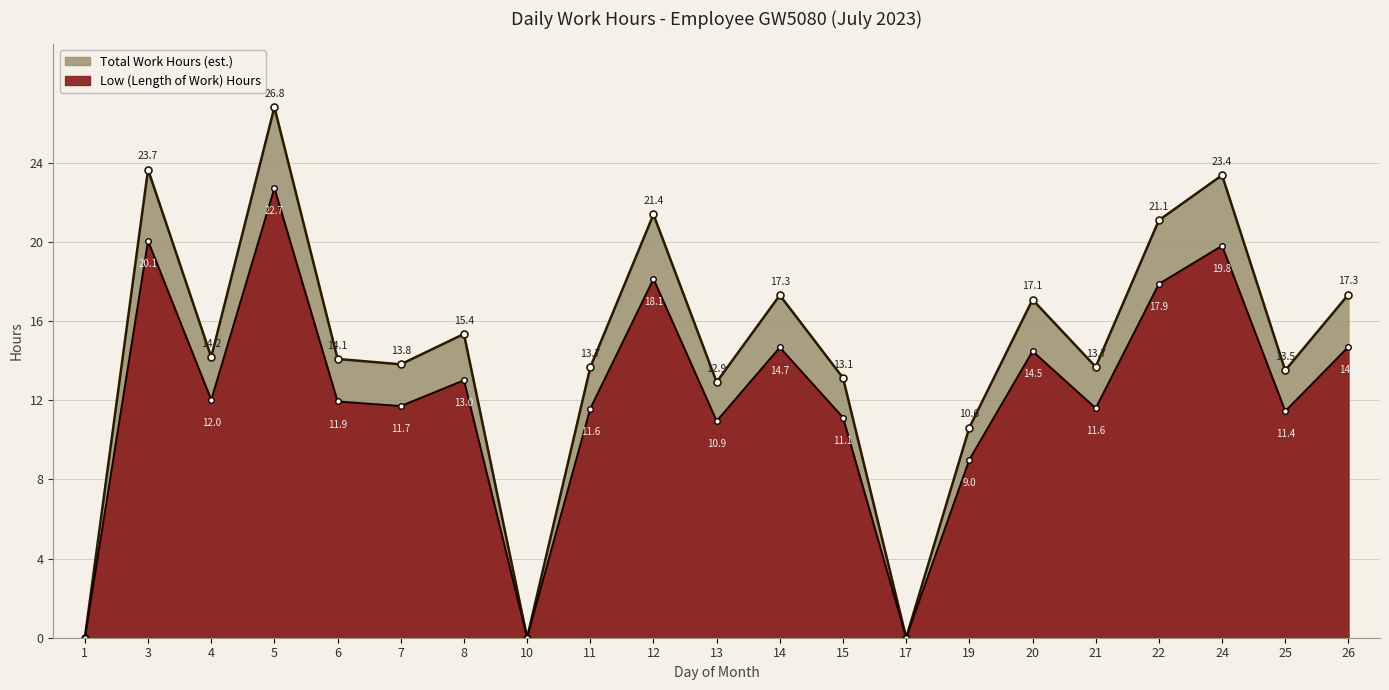

What is the difference between the highest and lowest values at 19?

1.6